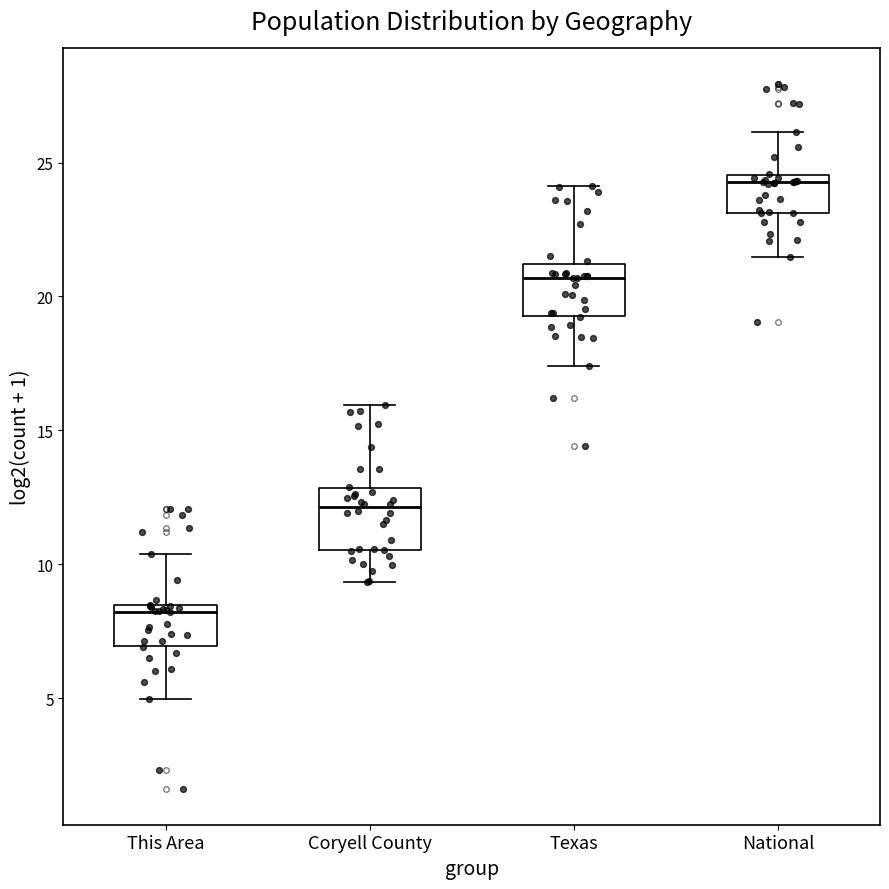

Which box's median line is the lowest?

This Area